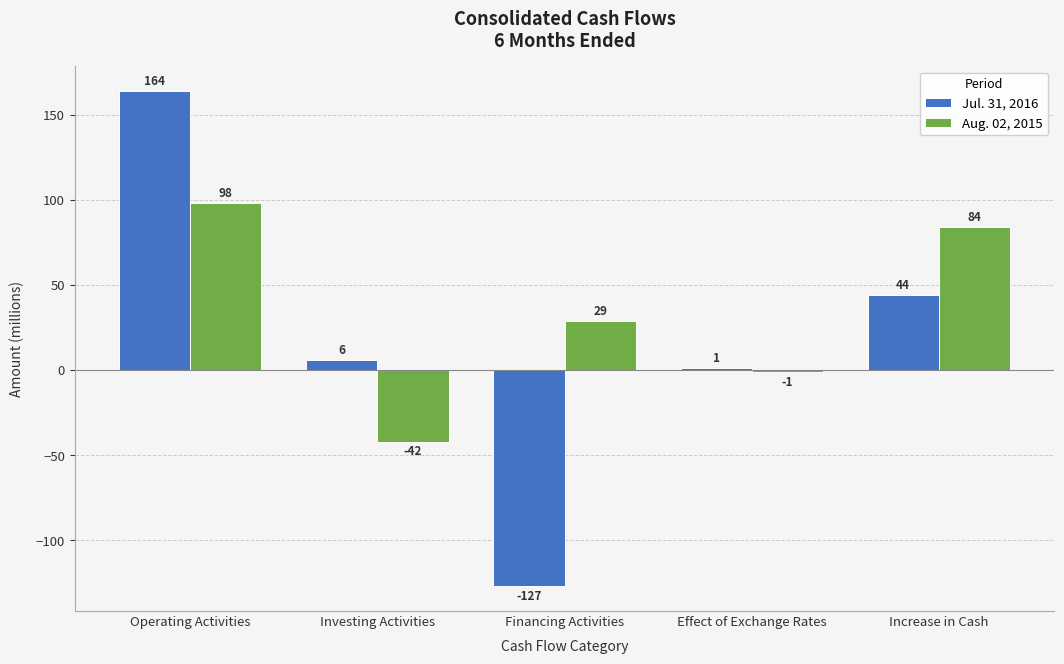

What is the minimum value for Jul. 31, 2016?

-127